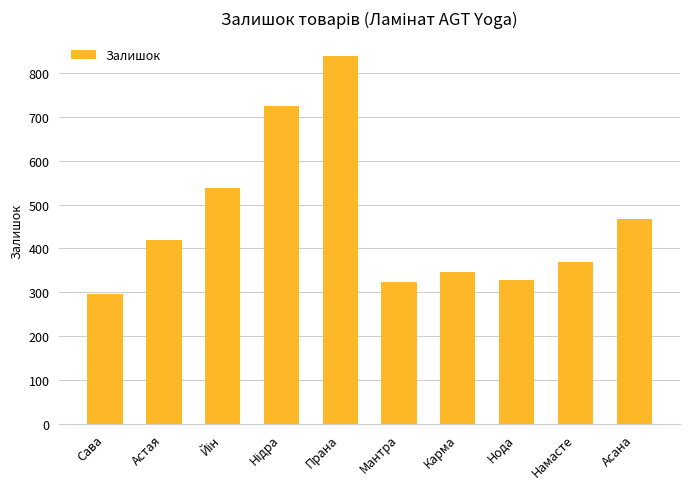

Count the number of data series in this chart.

1